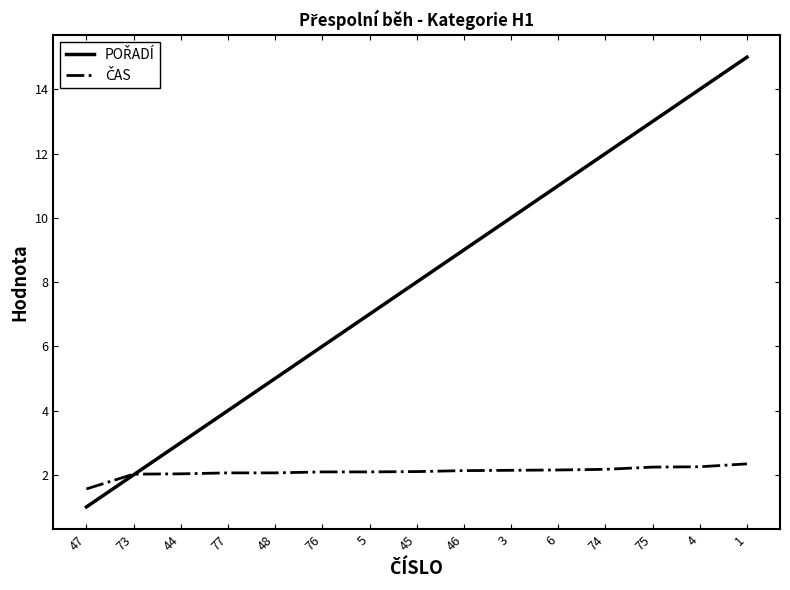

What is the minimum value shown in the chart?

1.0